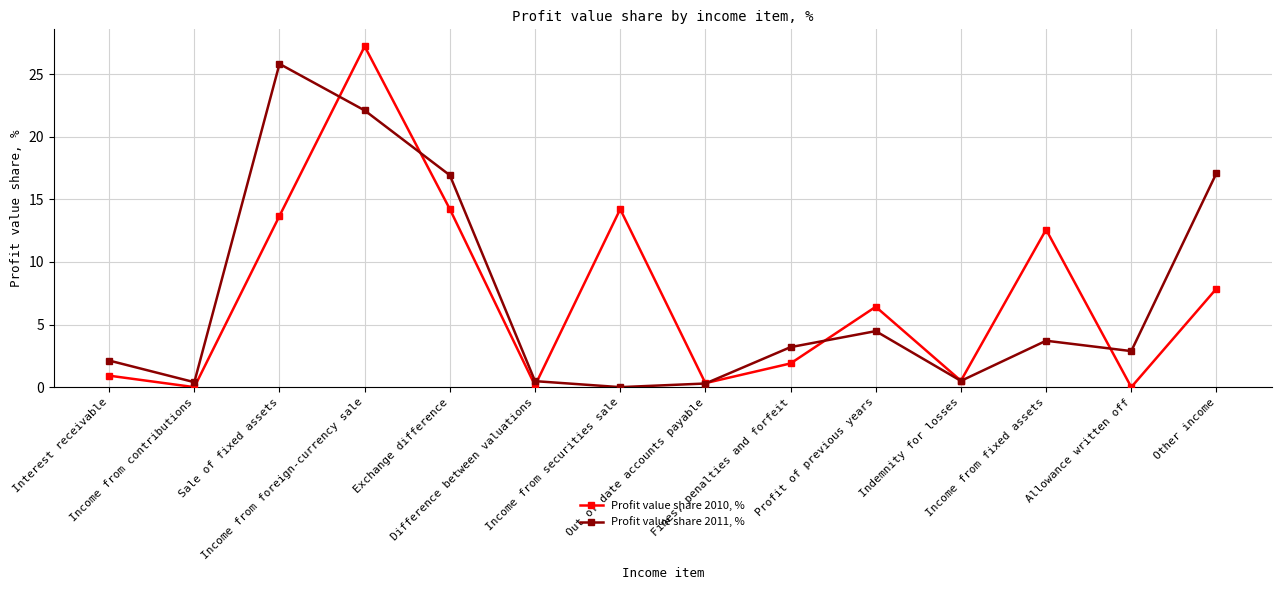

Rank the series at Out of date accounts payable from highest to lowest value.

Profit value share 2010, %, Profit value share 2011, %